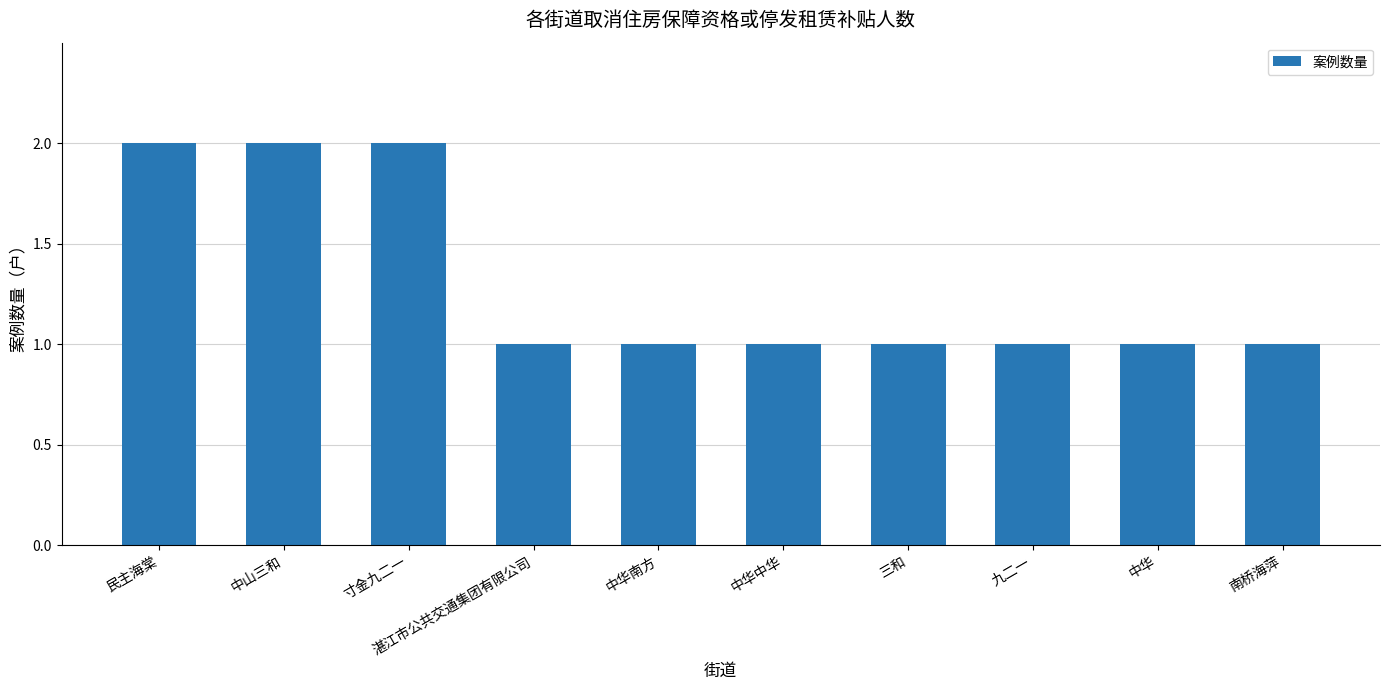

How many bars are there in total?

10